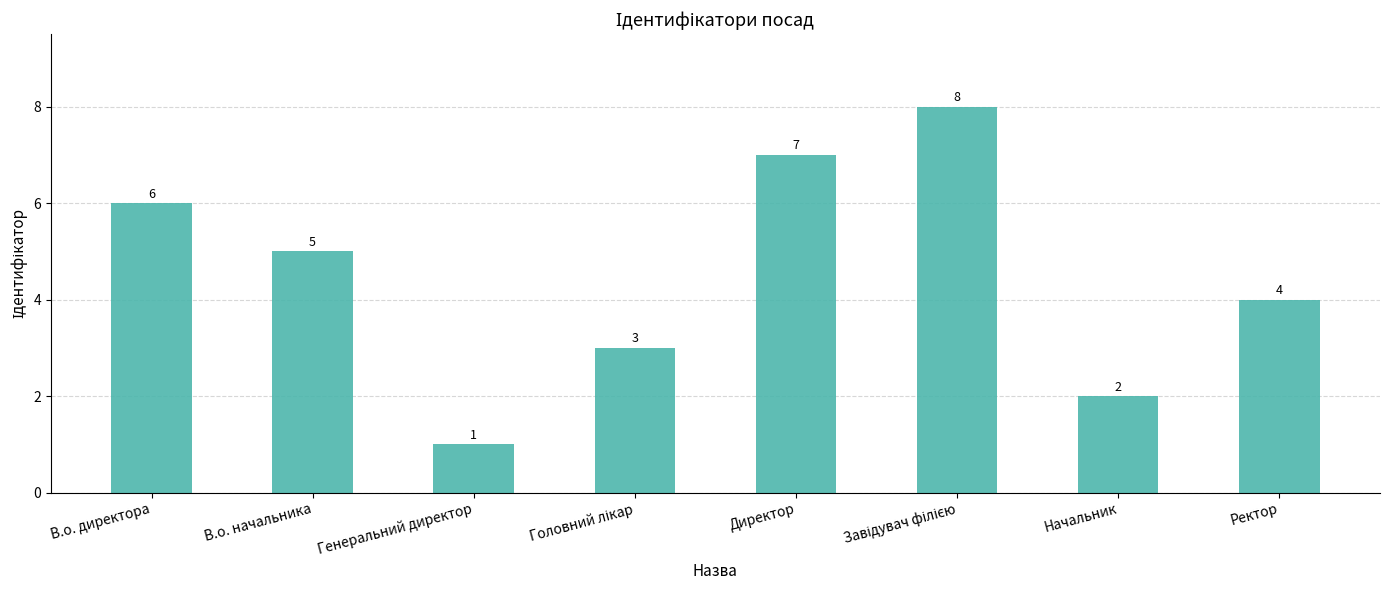

The value at Директор is 7. True or false?

True